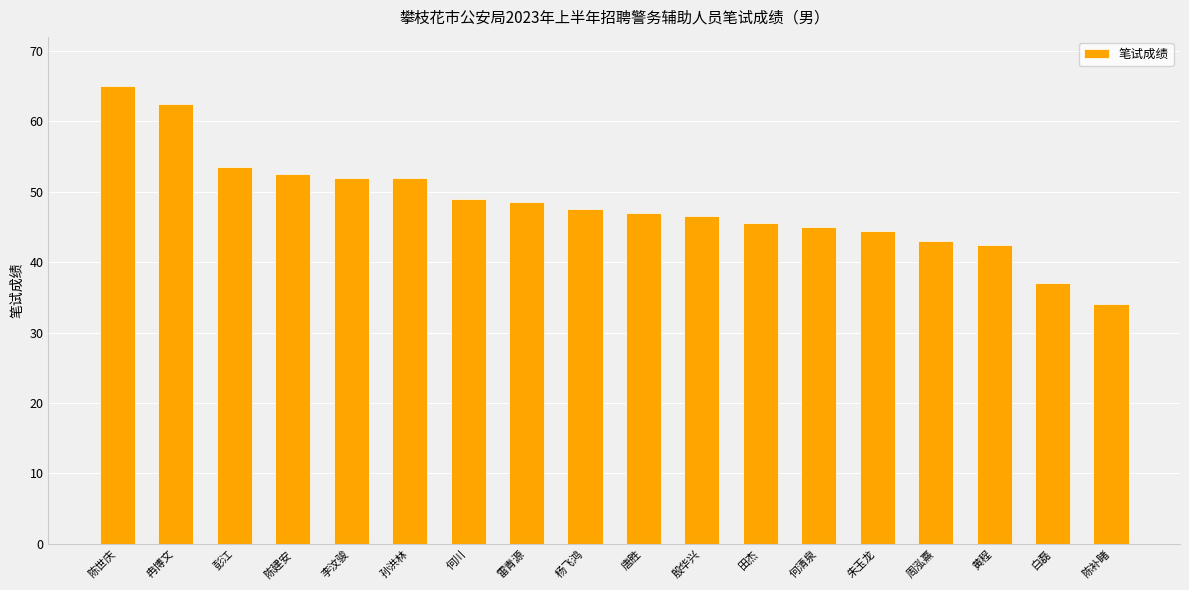

How many categories are shown in the chart?

18